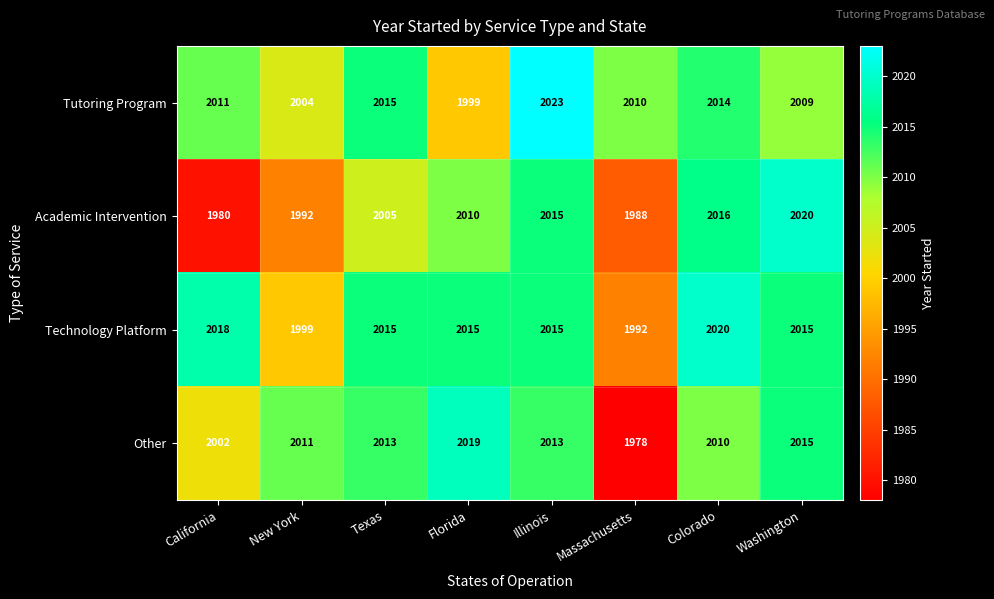

What is the spread (max minus min) of values at New York?

19